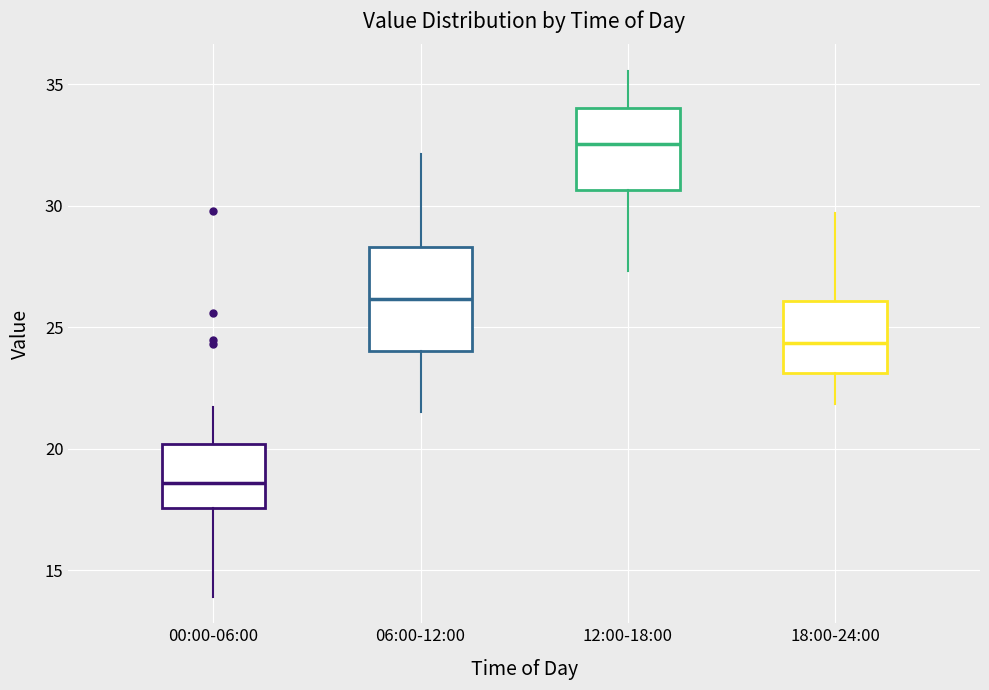

Which box is the tallest, from its lower edge to its upper edge?

06:00-12:00